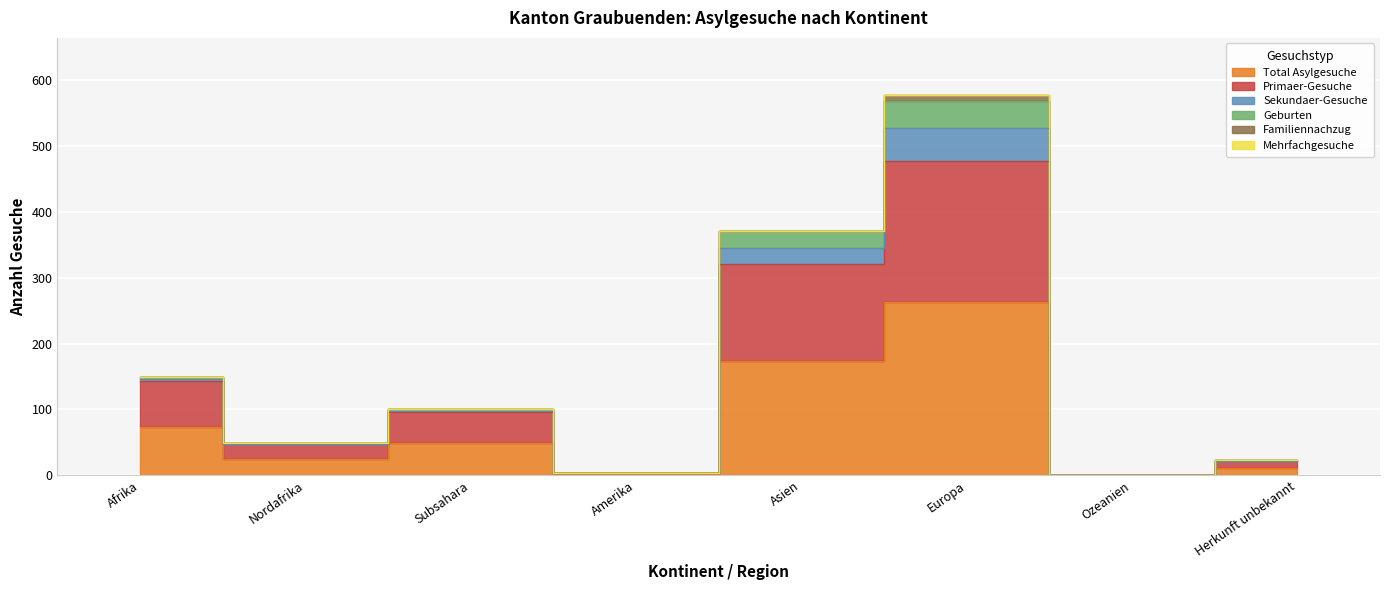

True or false: Primaer-Gesuche and Geburten cross at least once.

False